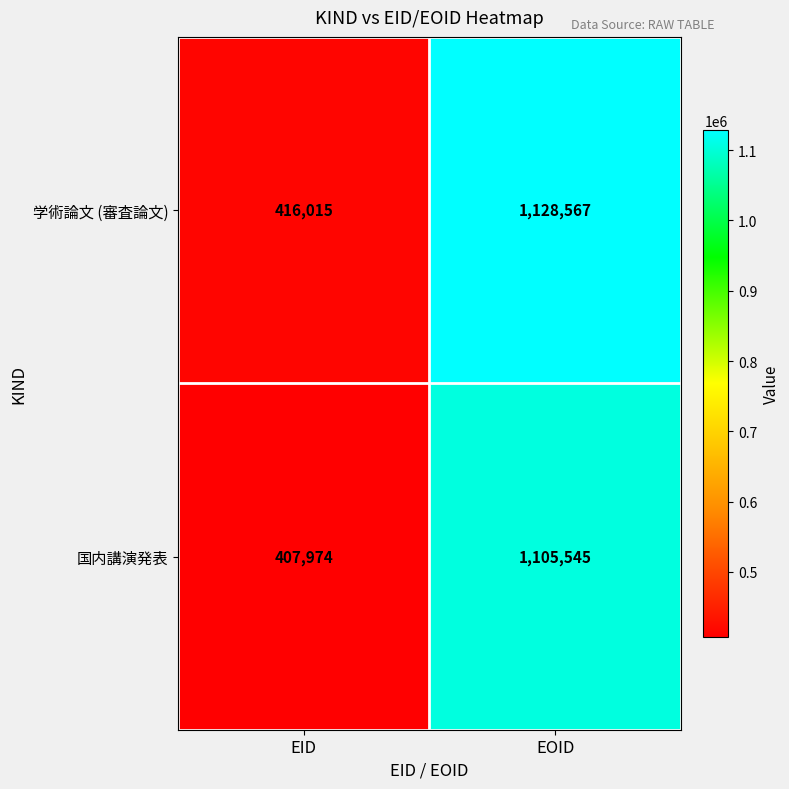

Which series has the largest range (max minus min)?

学術論文 (審査論文)